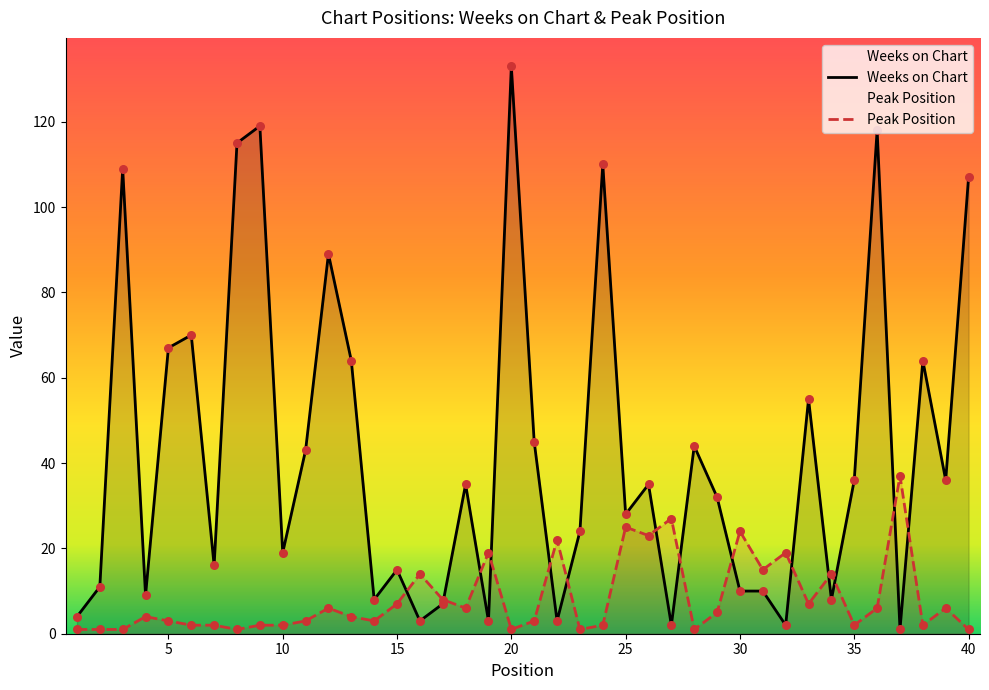

Which series has the largest total across all categories?

Weeks on Chart